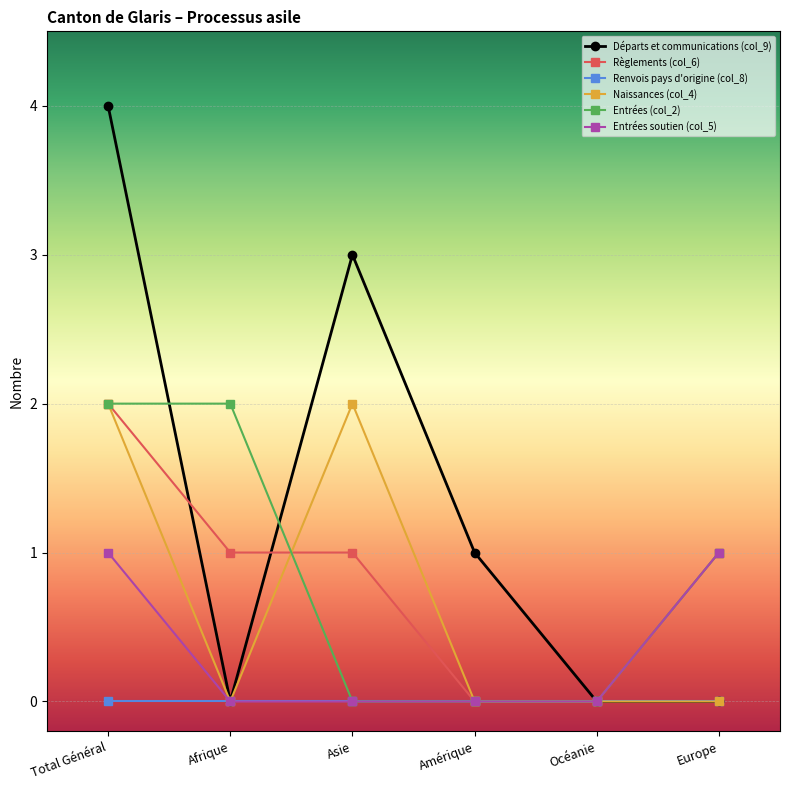

Count the Entrées (col_2) values in the range 0 to 2.

6